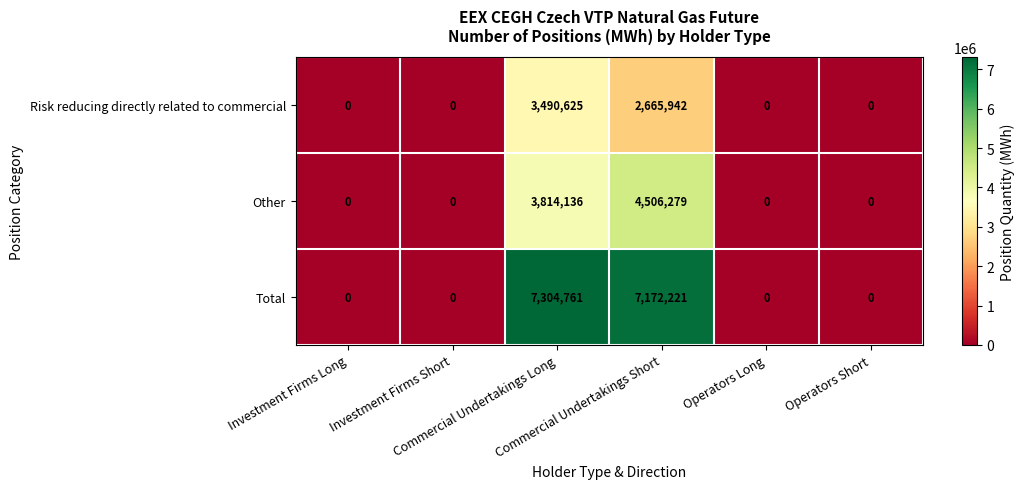

What is the sum of all Risk reducing directly related to commercial values?

6156567